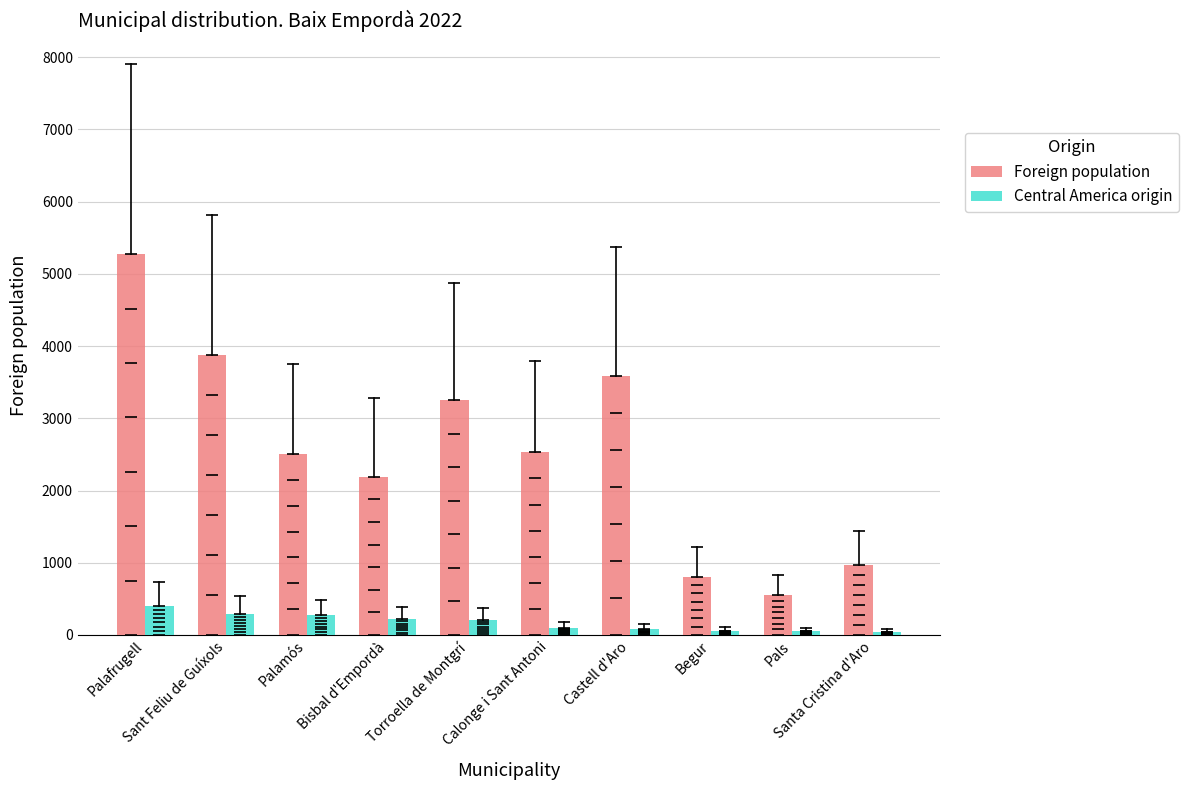

At which label does Foreign population reach its peak?

Palafrugell